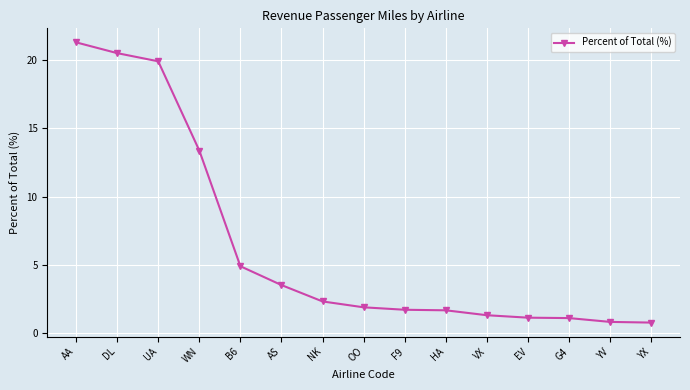

What is the difference between the values at DL and B6?

15.6